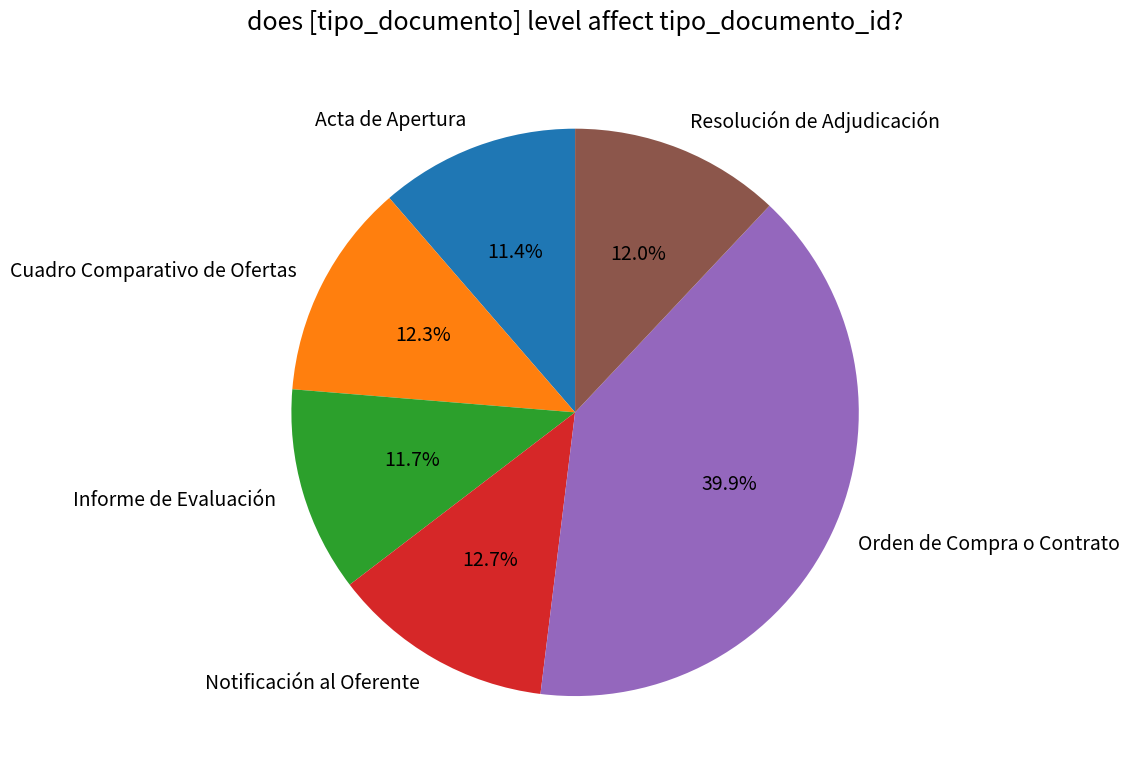

What is the largest slice in the pie chart?

Orden de Compra o Contrato